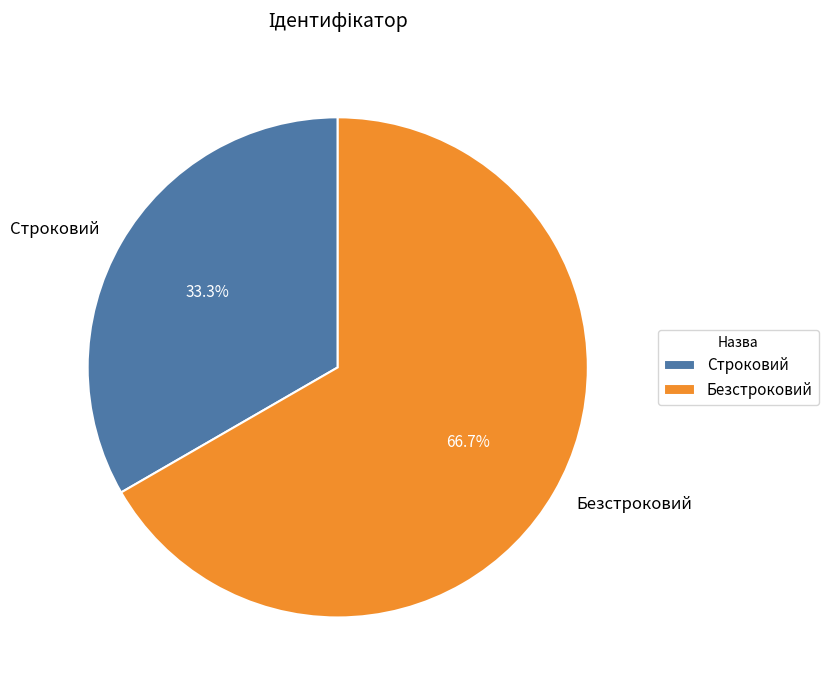

How many slices are in this pie chart?

2